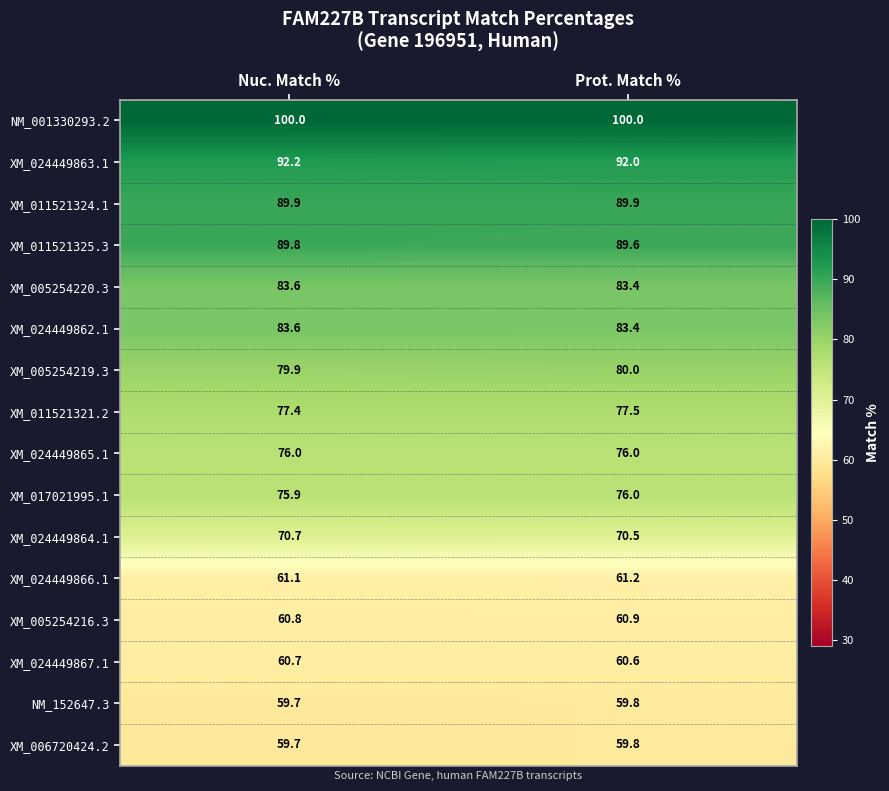

Which category has the lowest value across all series?

Nuc. Match %